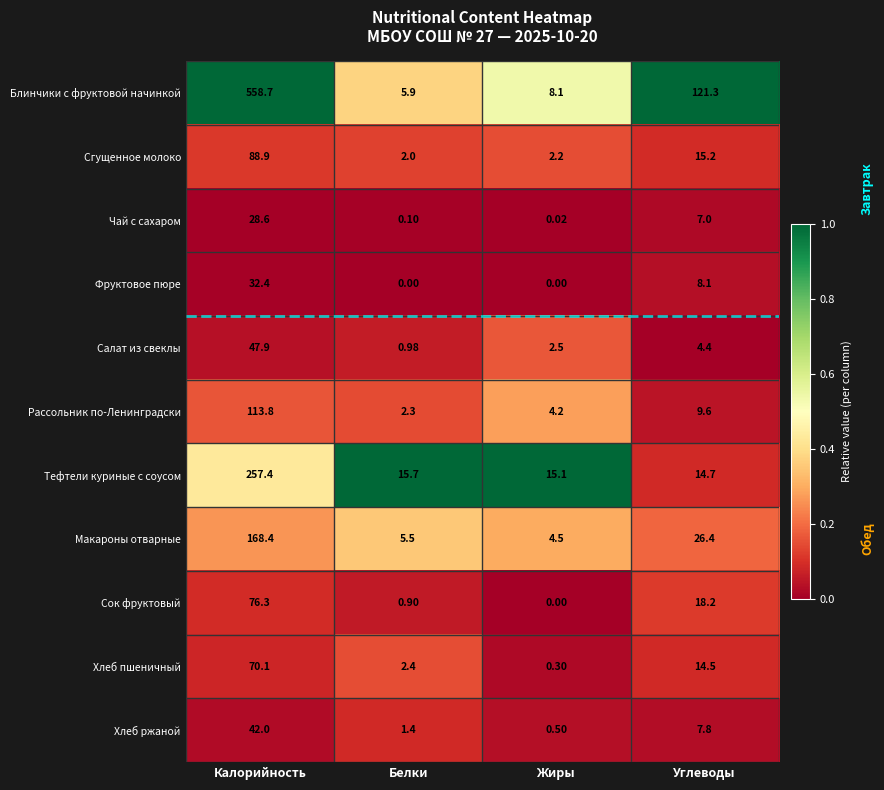

Which series changed the most between Калорийность and Углеводы?

Блинчики с фруктовой начинкой